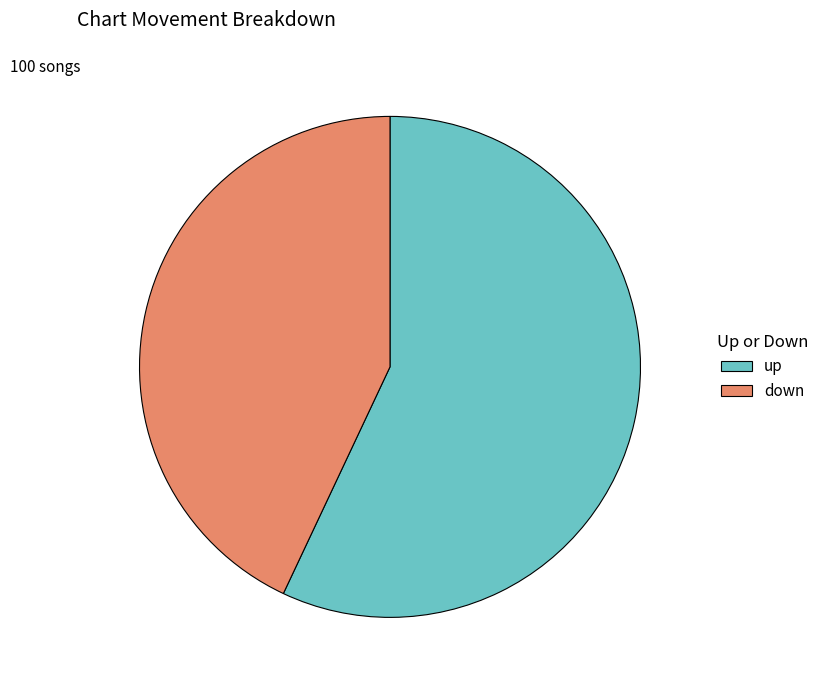

Count the number of slices in the pie.

2